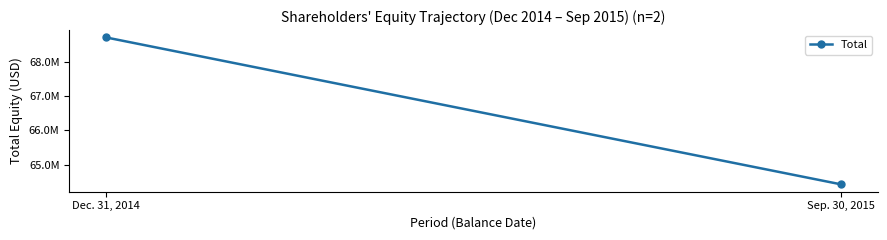

Rank the categories by value from lowest to highest.

Sep. 30, 2015, Dec. 31, 2014